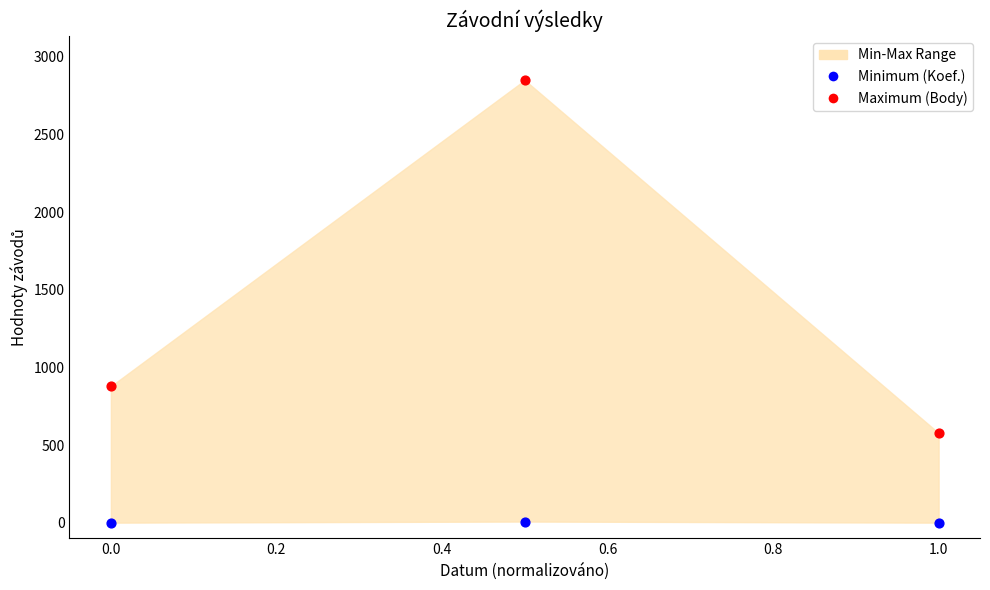

Across all data points, what is the average Y value?

720